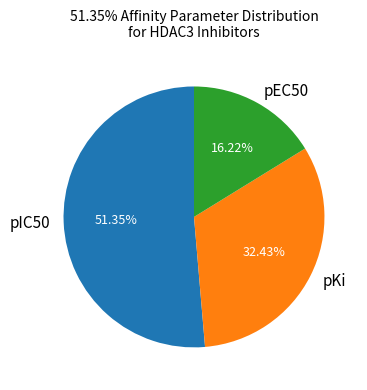

Rank the categories by value from highest to lowest.

pIC50, pKi, pEC50